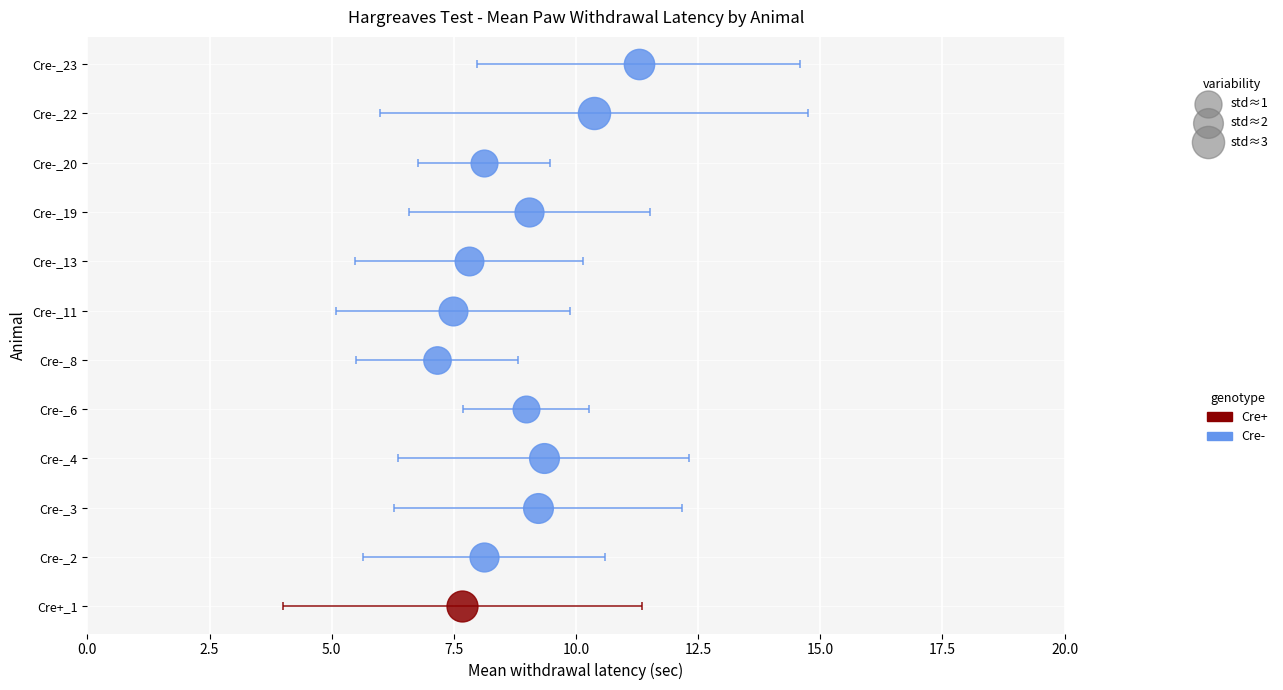

At which category is the sum across all series the highest?

Cre-_23